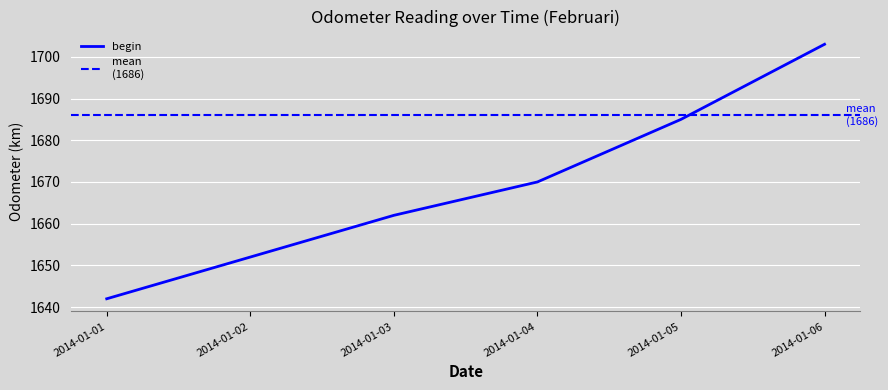

What is the smallest value displayed?

1642